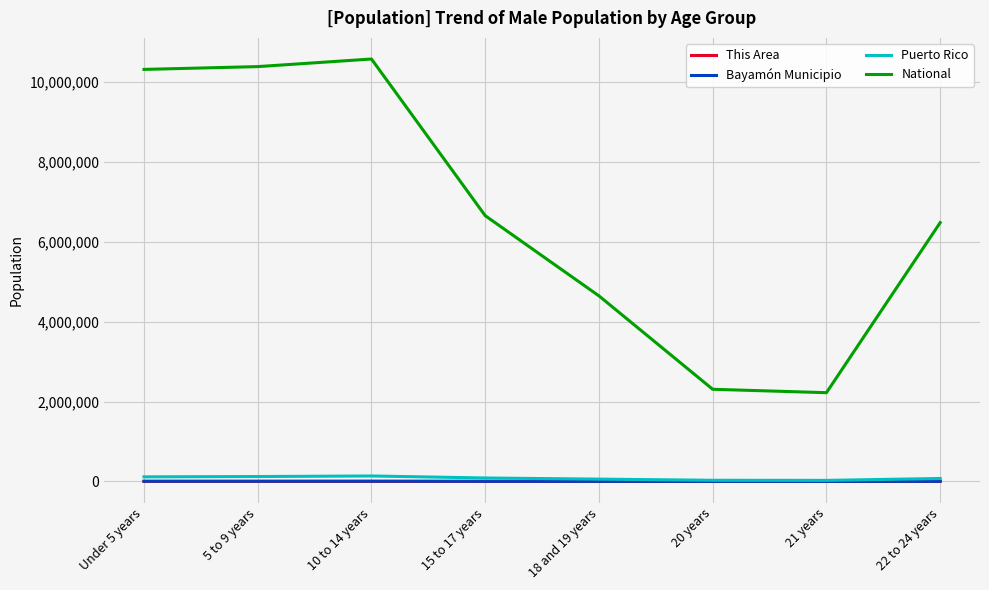

What is the maximum value for National?

10579862